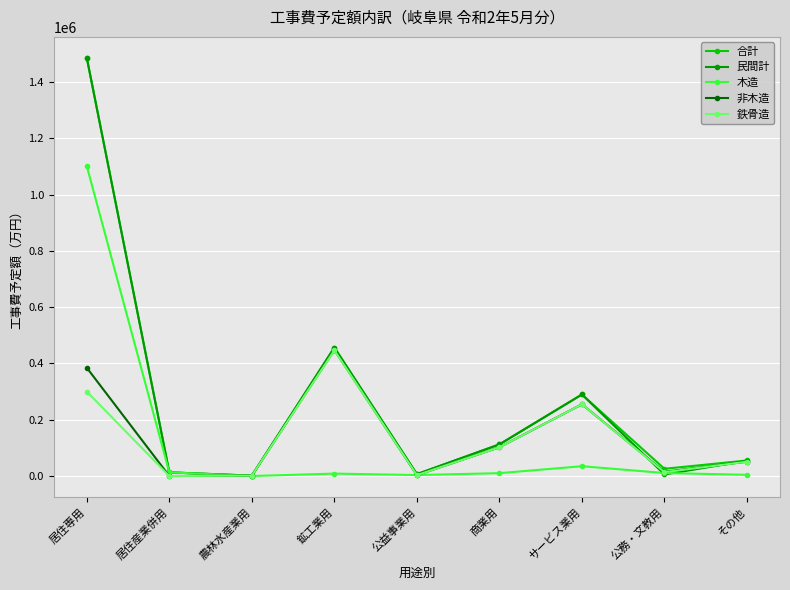

How many lines are shown in the chart?

5